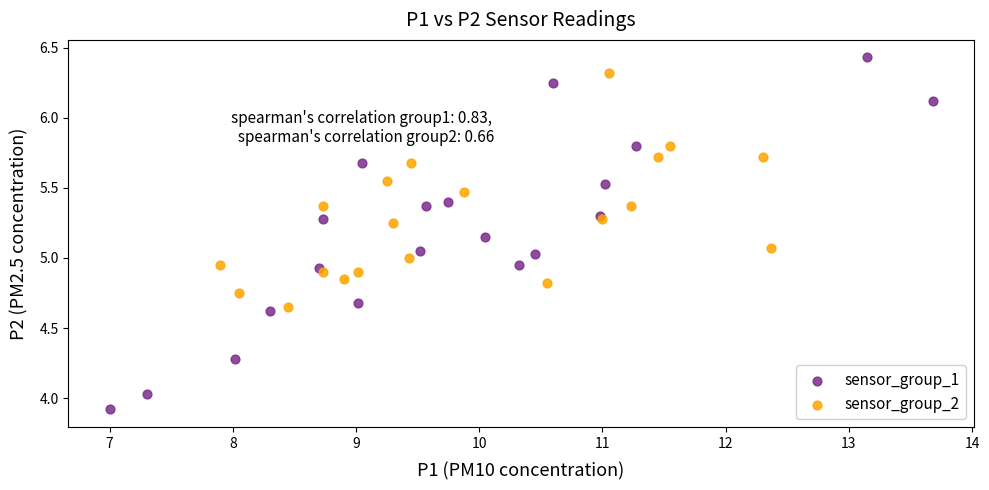

Which series has the widest spread of Y values?

sensor_group_1